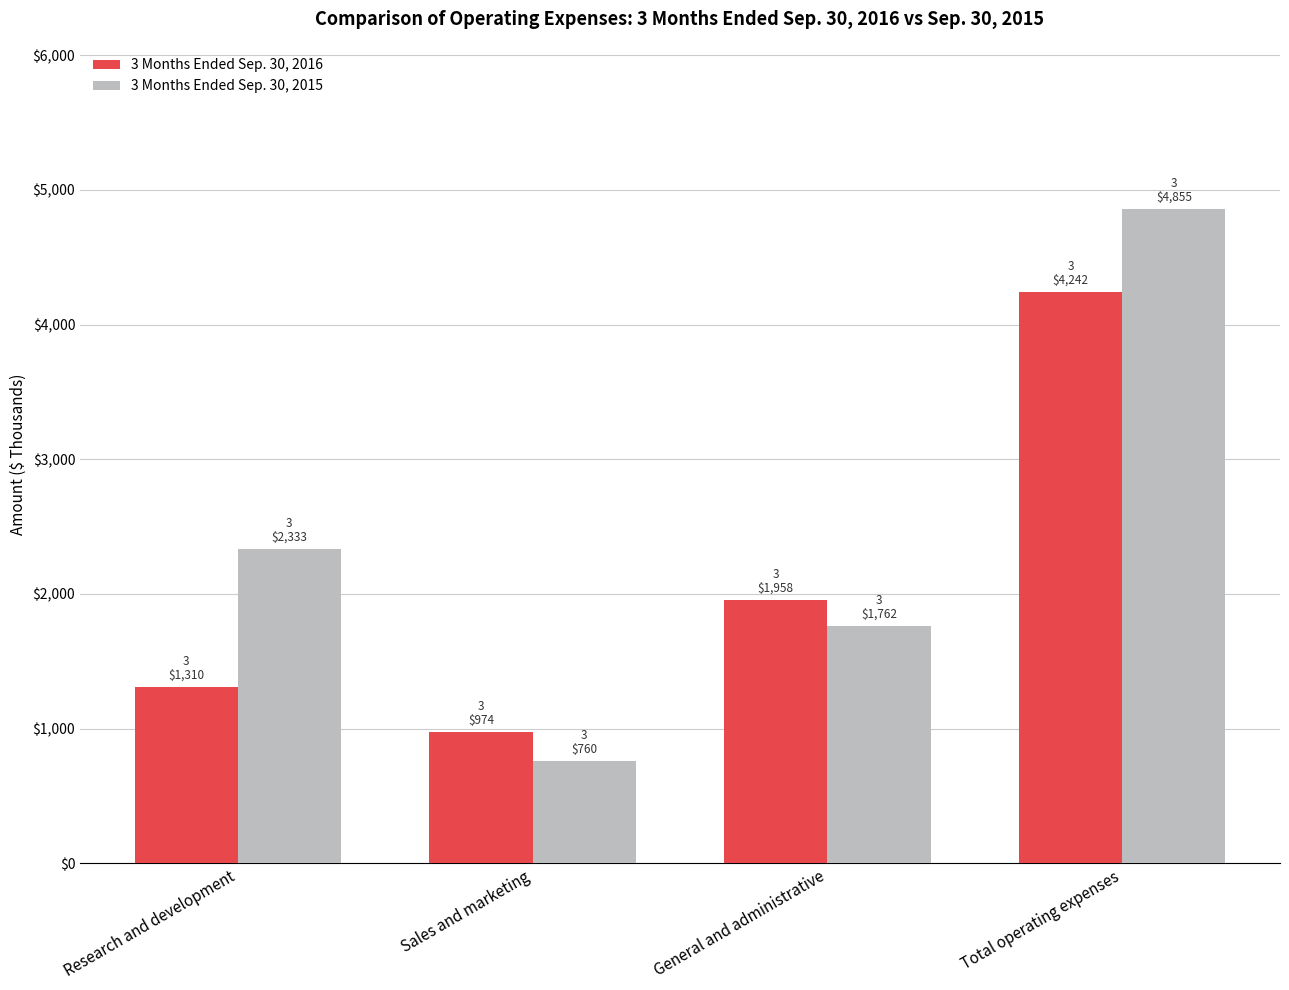

What is the approximate value of 3 Months Ended Sep. 30, 2015 at General and administrative?

1762